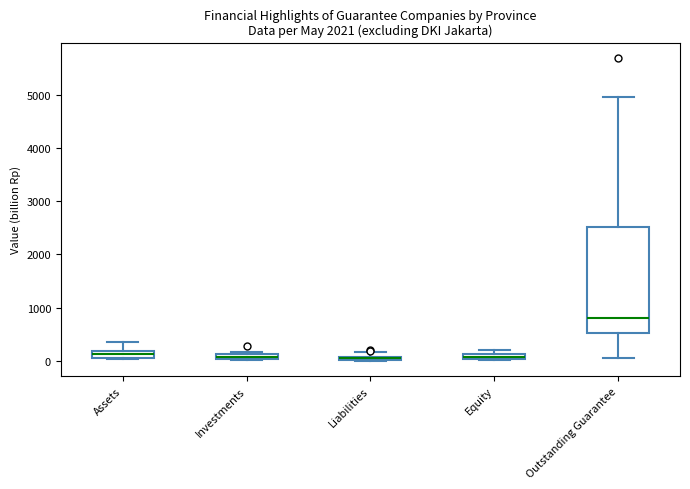

Comparing the boxes themselves (not the whiskers), which one is the tallest?

Outstanding Guarantee